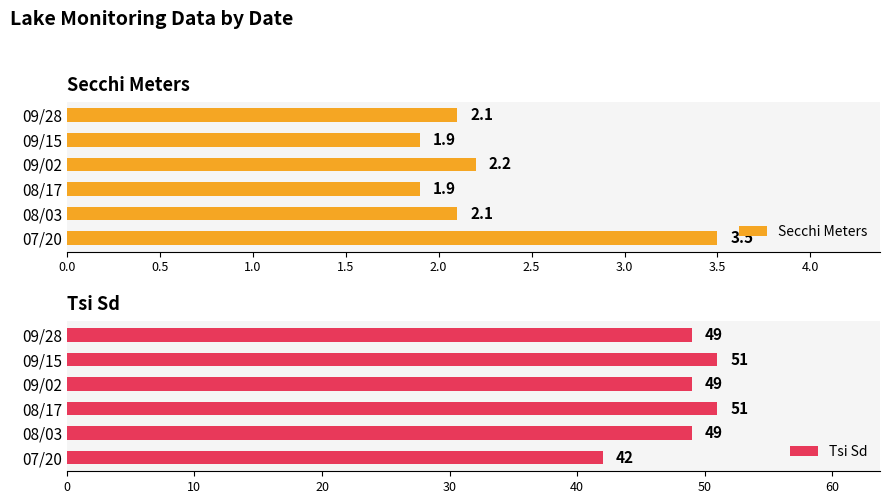

Reading left to right, extract all data points from this chart.

Secchi Meters: 3.5	2.1	1.9	2.2	1.9	2.1
Tsi Sd: 42.0	49.0	51.0	49.0	51.0	49.0